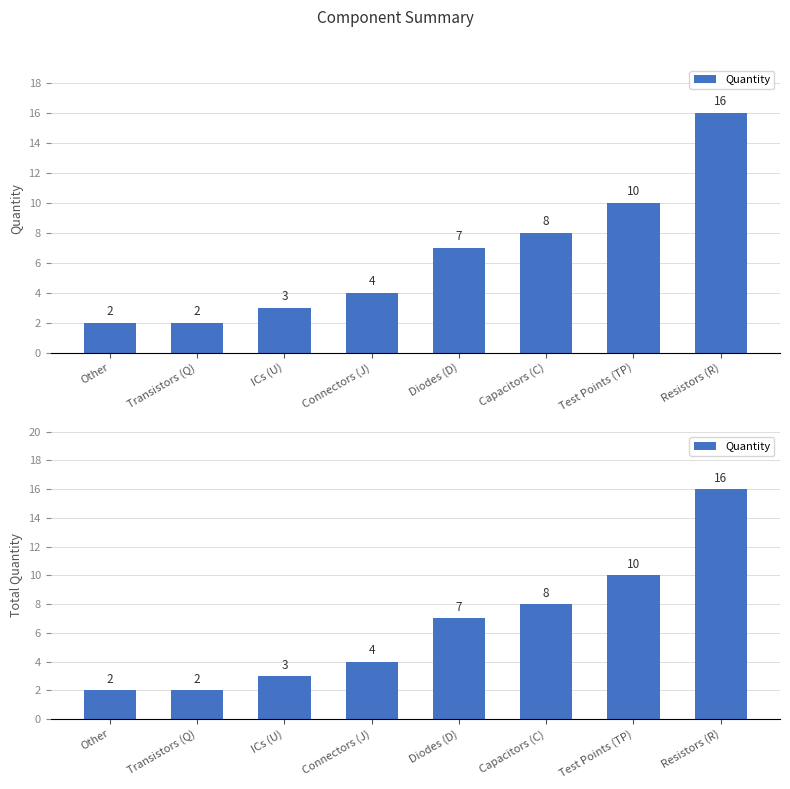

The chart shows a value of 16 at Resistors (R). True or false?

True